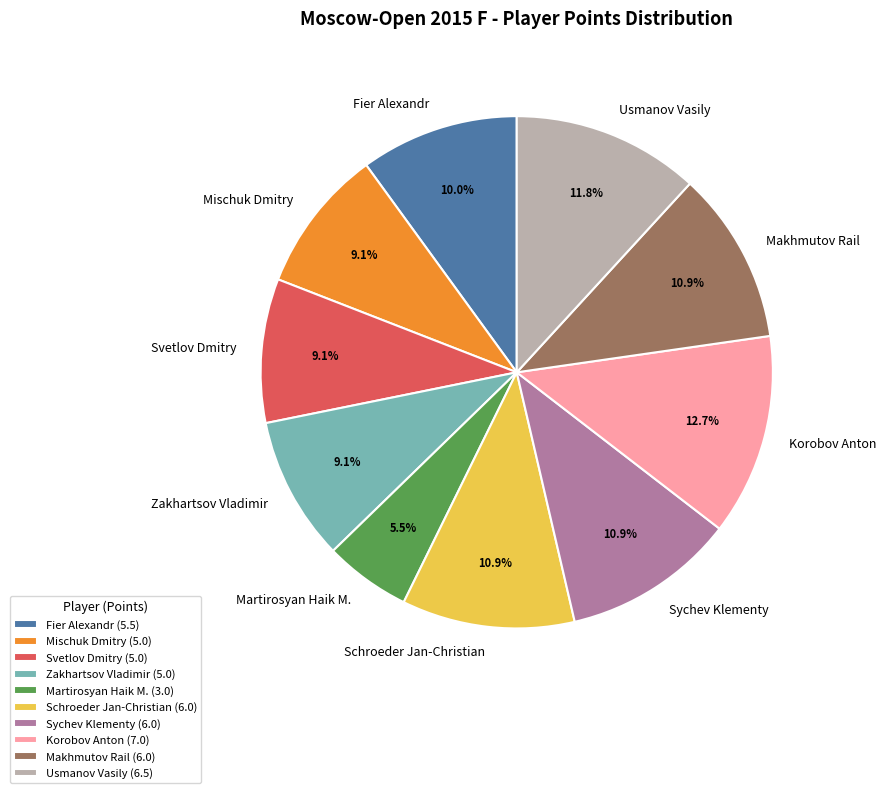

Is there a majority slice in this chart?

No